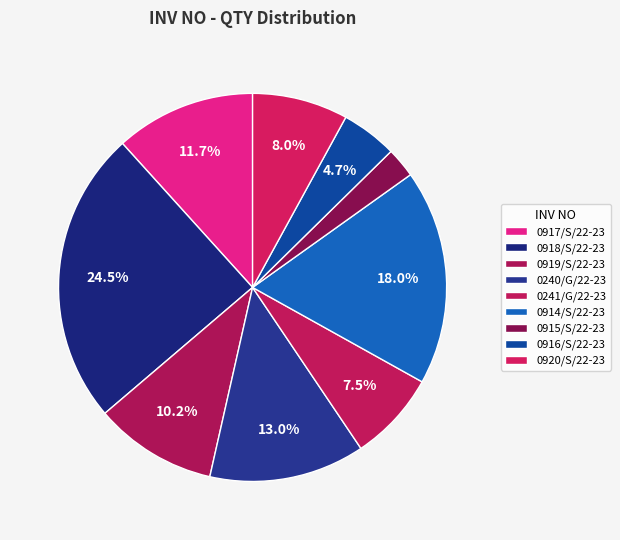

How many slices are in this pie chart?

9